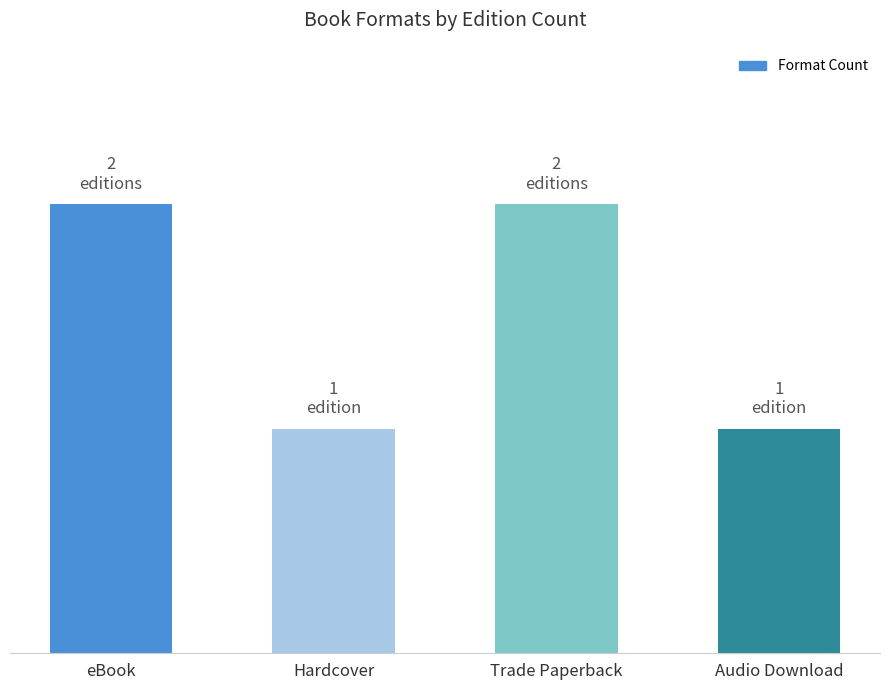

What is the minimum value shown in the chart?

1